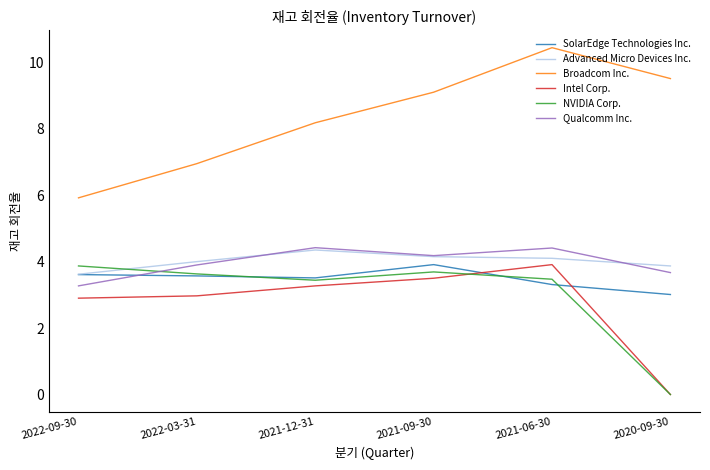

What is the lowest value of the Advanced Micro Devices Inc. series?

3.6